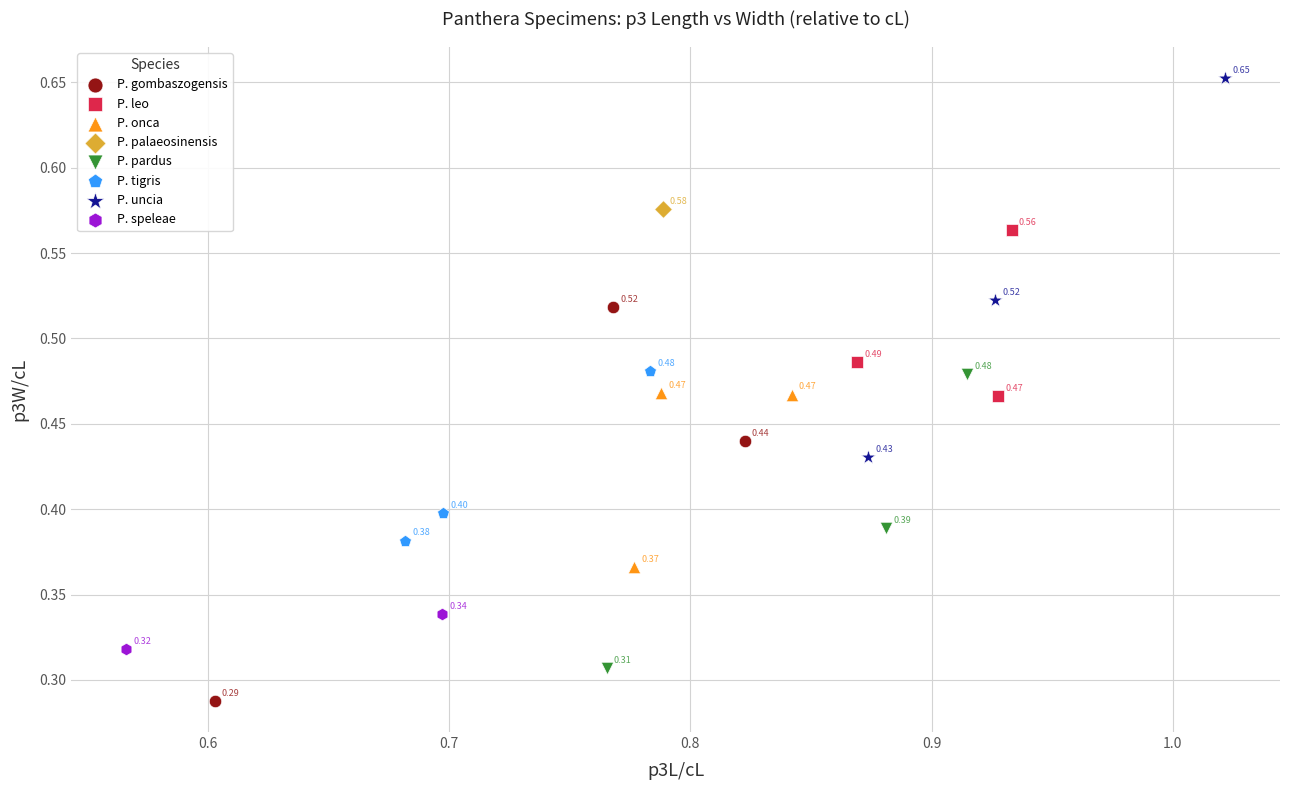

What are all the series names shown in the legend?

P. gombaszogensis, P. leo, P. onca, P. palaeosinensis, P. pardus, P. tigris, P. uncia, P. speleae